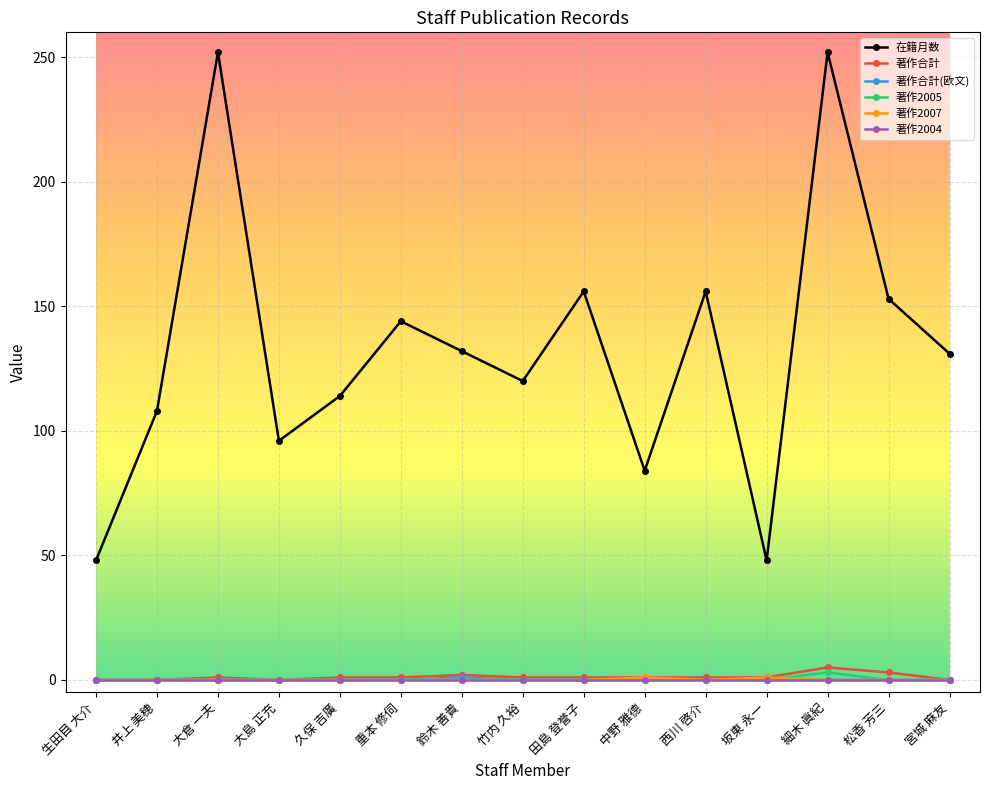

Is this an area chart (filled region under the line)?

No